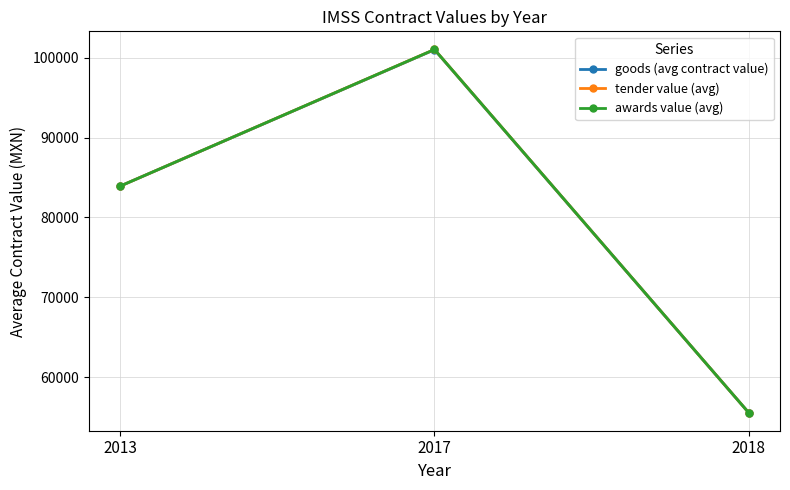

Reading left to right, transcribe all the data shown in this chart.

goods (avg contract value): 83931.8	100995.0	55569.7
tender value (avg): 83931.8	101022.4	55569.7
awards value (avg): 83931.8	101022.4	55569.7